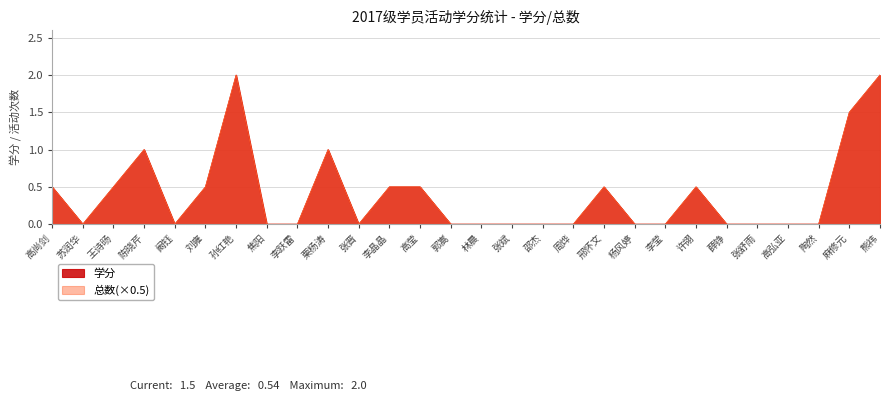

True or false: 学分 and 总数 intersect in this chart.

False